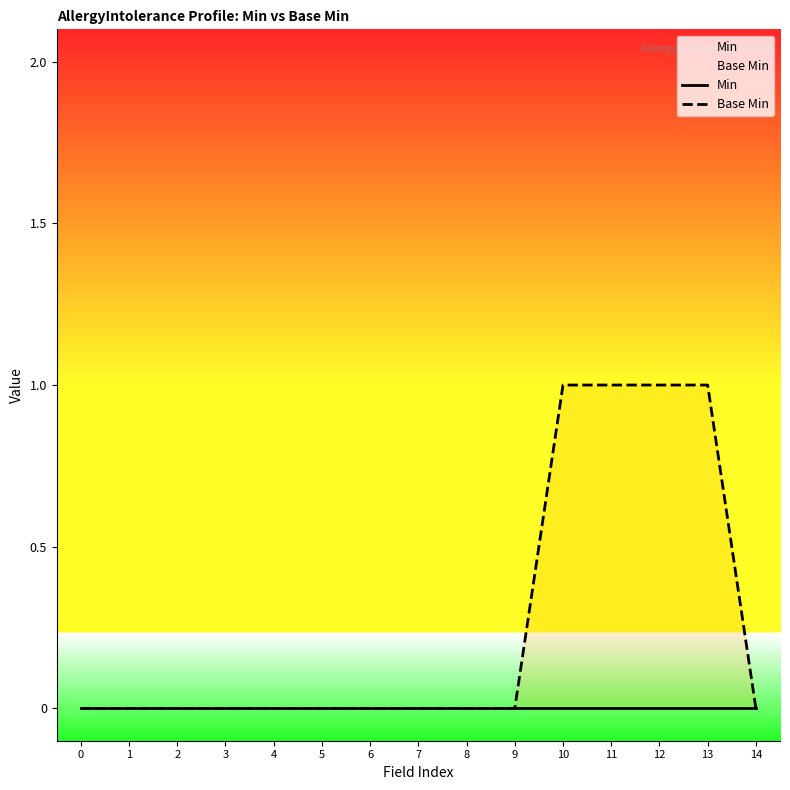

Which series has the largest range (max minus min)?

Base Min